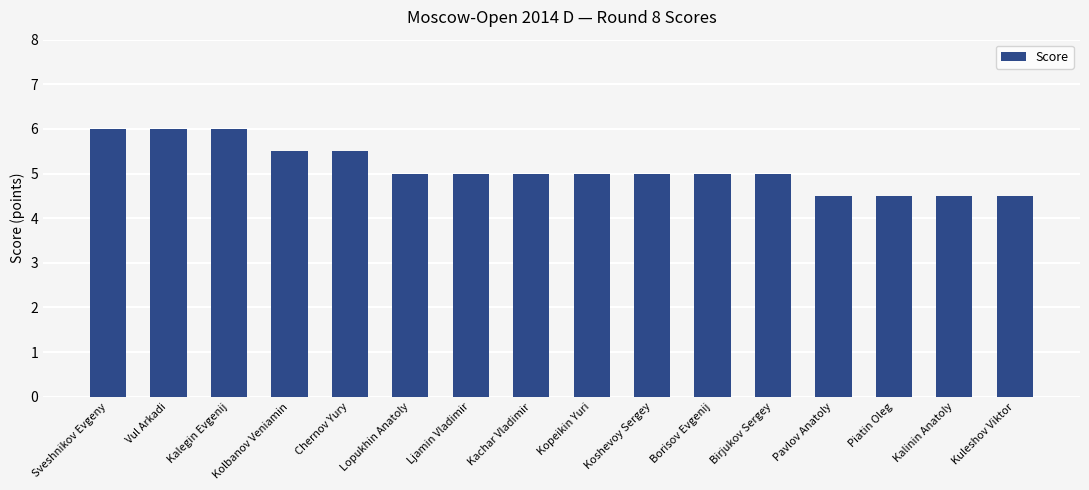

What is the difference between the maximum and minimum values?

1.5